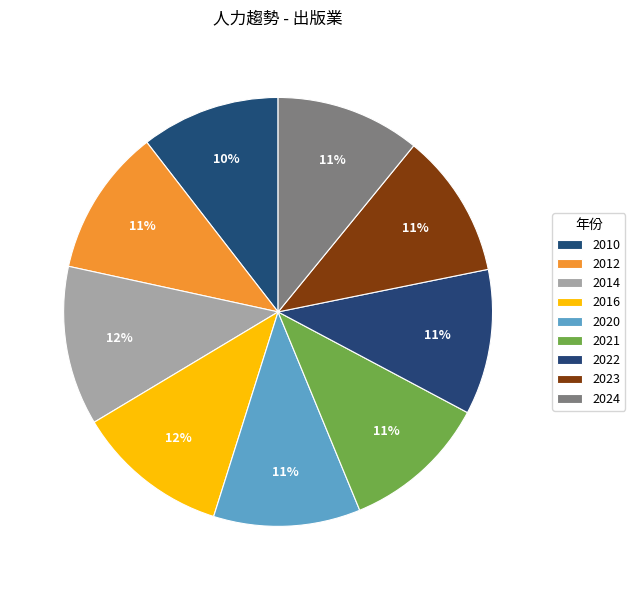

Which slice is the largest?

2014